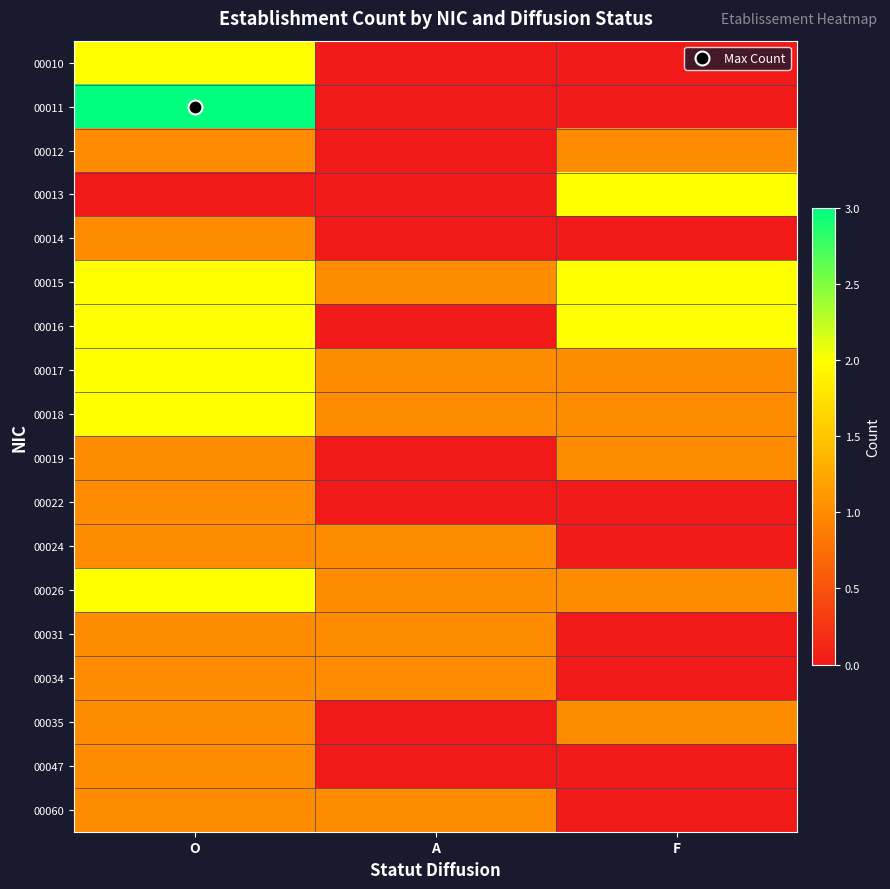

Reading right to left, transcribe all the data shown in this chart.

00010: F=0	A=0	O=2
00011: F=0	A=0	O=3
00012: F=1	A=0	O=1
00013: F=2	A=0	O=0
00014: F=0	A=0	O=1
00015: F=2	A=1	O=2
00016: F=2	A=0	O=2
00017: F=1	A=1	O=2
00018: F=1	A=1	O=2
00019: F=1	A=0	O=1
00022: F=0	A=0	O=1
00024: F=0	A=1	O=1
00026: F=1	A=1	O=2
00031: F=0	A=1	O=1
00034: F=0	A=1	O=1
00035: F=1	A=0	O=1
00047: F=0	A=0	O=1
00060: F=0	A=1	O=1